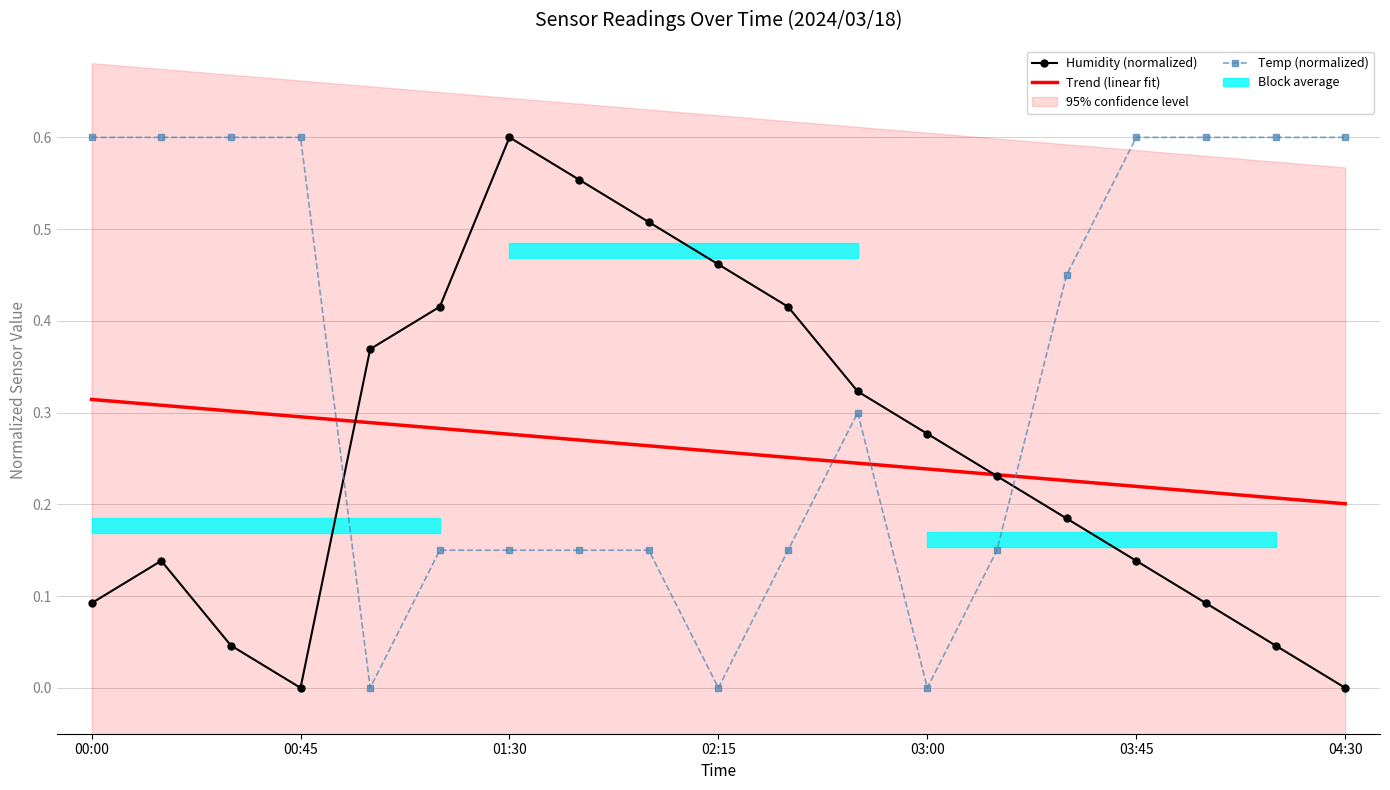

List the labels in order of Trend (linear fit) value, largest first.

00:00, 00:45, 01:30, 02:15, 03:00, 03:45, 04:30, 7, 8, 9, 10, 11, 12, 13, 14, 15, 16, 17, 18